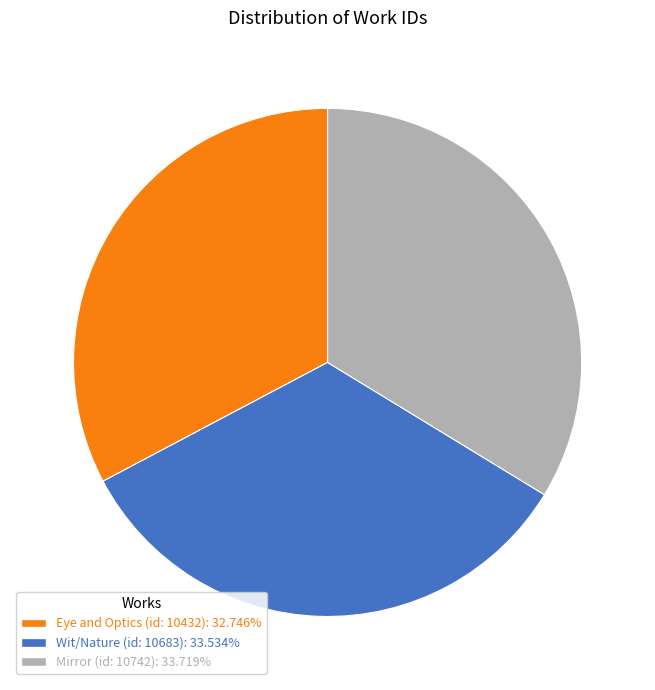

Which category has the smallest portion of the pie?

Eye and Optics (id: 10432)